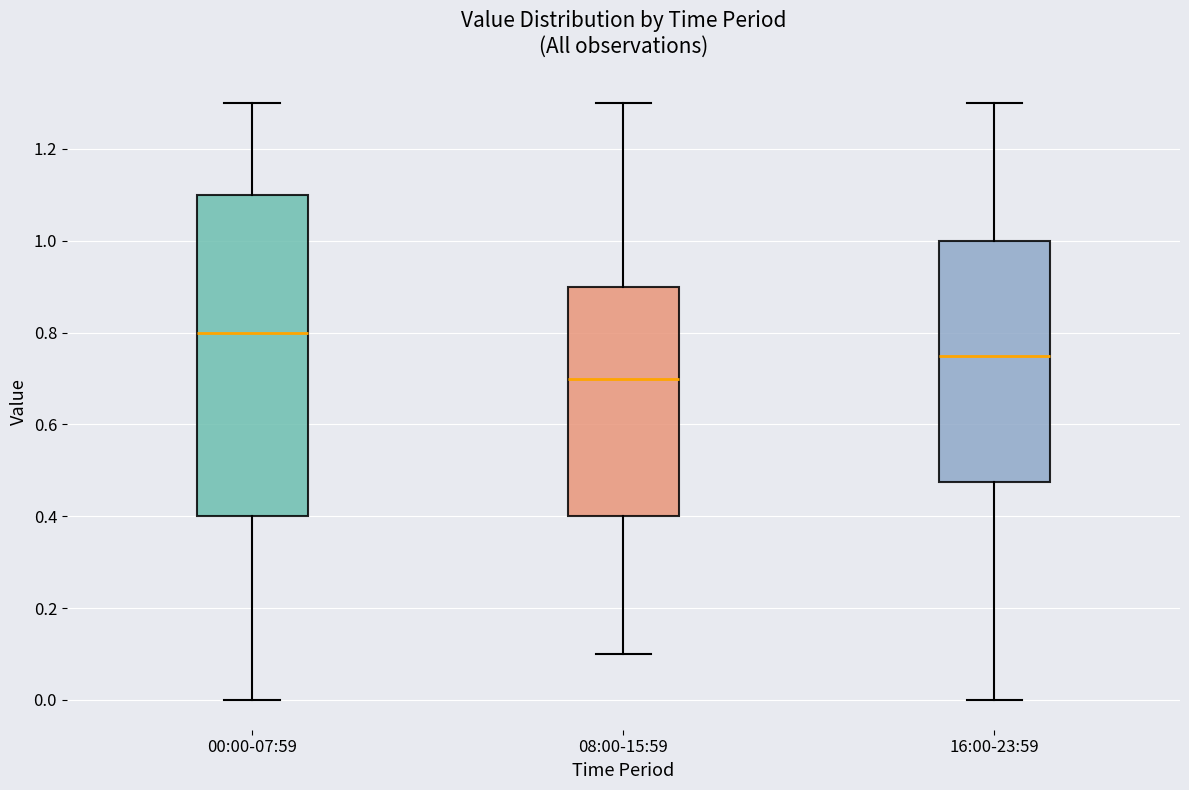

Reading left to right, read every box against the y-axis: the position of its median line, the range the box covers, and the ends of its whiskers. The values are not printed on the chart, so give them approximately, as read against the axis.

00:00-07:59: median 0.80, box 0.40 to 1.10, whiskers 0.00 to 1.30
08:00-15:59: median 0.70, box 0.40 to 0.90, whiskers 0.10 to 1.30
16:00-23:59: median 0.76, box 0.48 to 1.00, whiskers 0.00 to 1.30